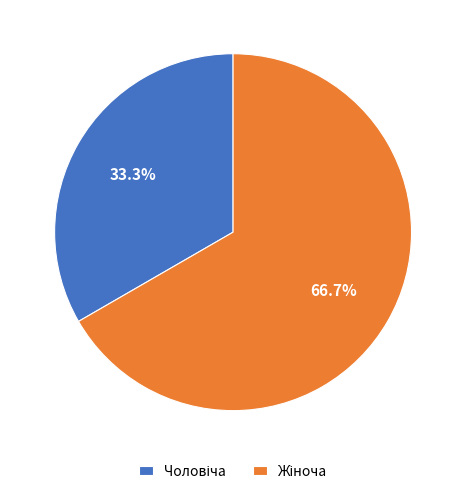

Is there any slice that represents more than half of the pie?

Yes